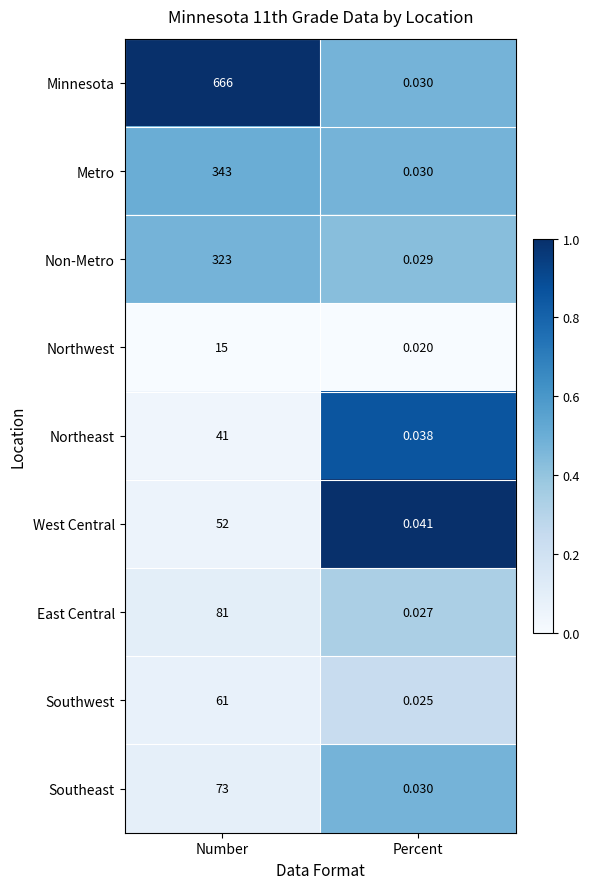

At which category does the chart reach its peak across all series?

Number